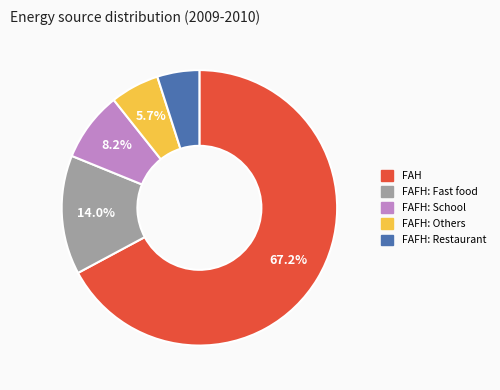

Rank the categories by value from highest to lowest.

FAH, FAFH: Fast food, FAFH: School, FAFH: Others, FAFH: Restaurant